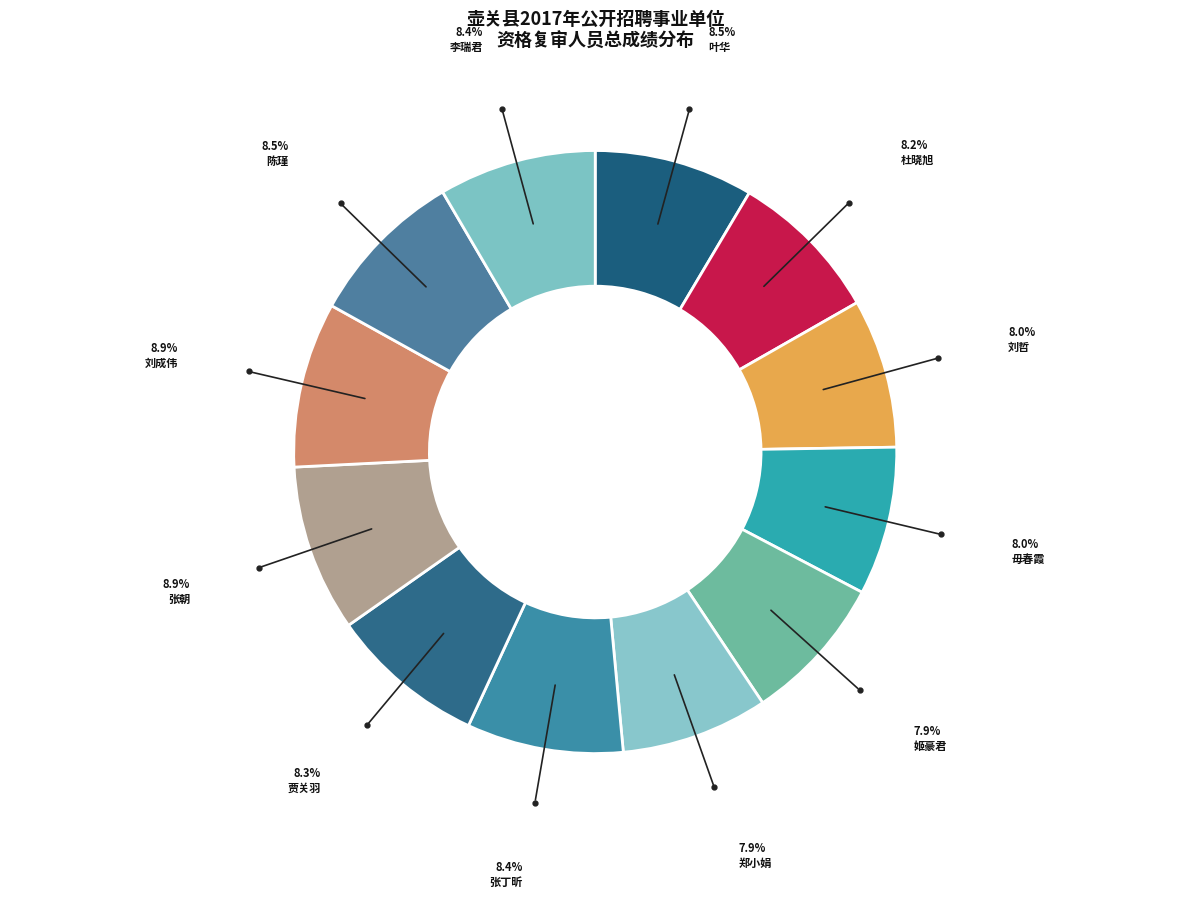

Count the number of slices in the pie.

12